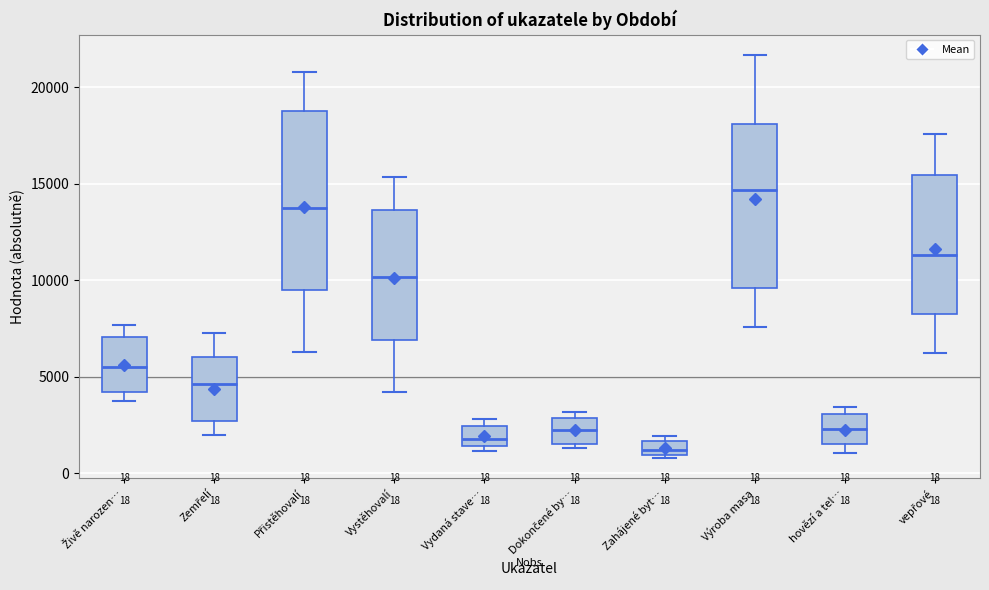

Which box has the lowest median line?

Zahájené byt…